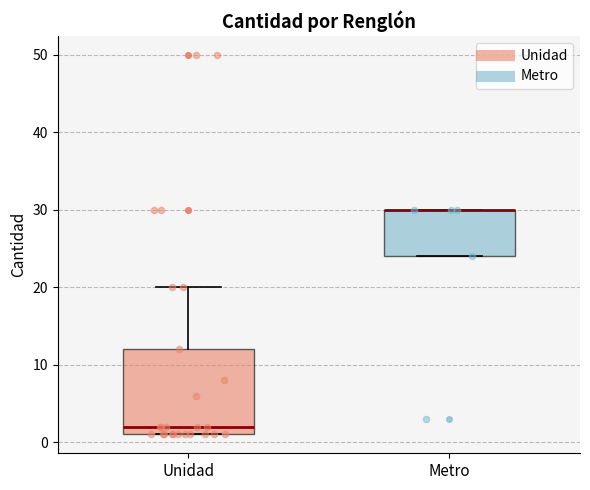

Reading left to right, read every box against the y-axis: the position of its median line, the range the box covers, and the ends of its whiskers. The values are not printed on the chart, so give them approximately, as read against the axis.

Unidad: median 2, box 1 to 12, whiskers 1 to 20
Metro: median 30 (drawn on the box's upper edge), box 24 to 30, whiskers 24 to 30